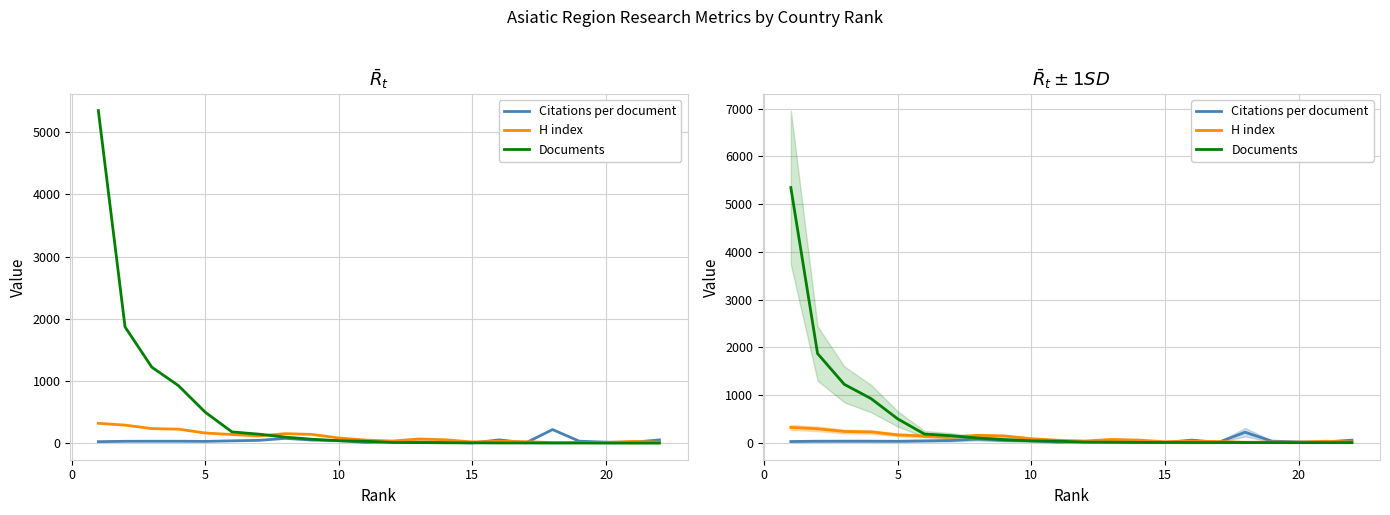

How many times do Citations per document and H index cross each other?

5